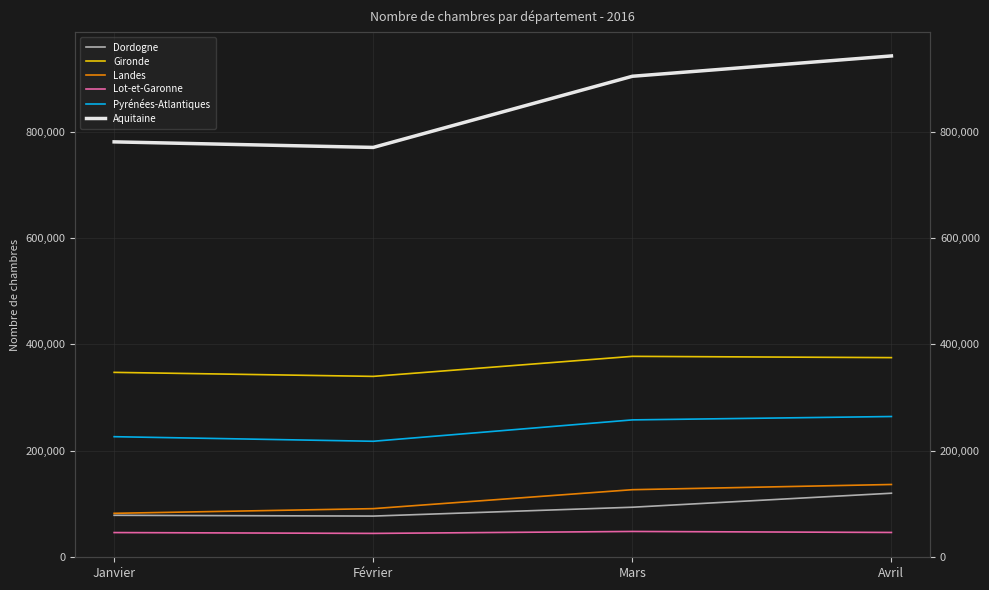

Reading right to left, transcribe all the data shown in this chart.

Dordogne: Avril=120123	Mars=93769	Février=77118	Janvier=78601
Gironde: Avril=375104	Mars=377492	Février=339829	Janvier=347374
Landes: Avril=136536	Mars=126742	Février=91102	Janvier=82314
Lot-et-Garonne: Avril=46309	Mars=48197	Février=44541	Janvier=46122
Pyrénées-Atlantiques: Avril=264362	Mars=258003	Février=217797	Janvier=226426
Aquitaine: Avril=942434	Mars=904203	Février=770387	Janvier=780837